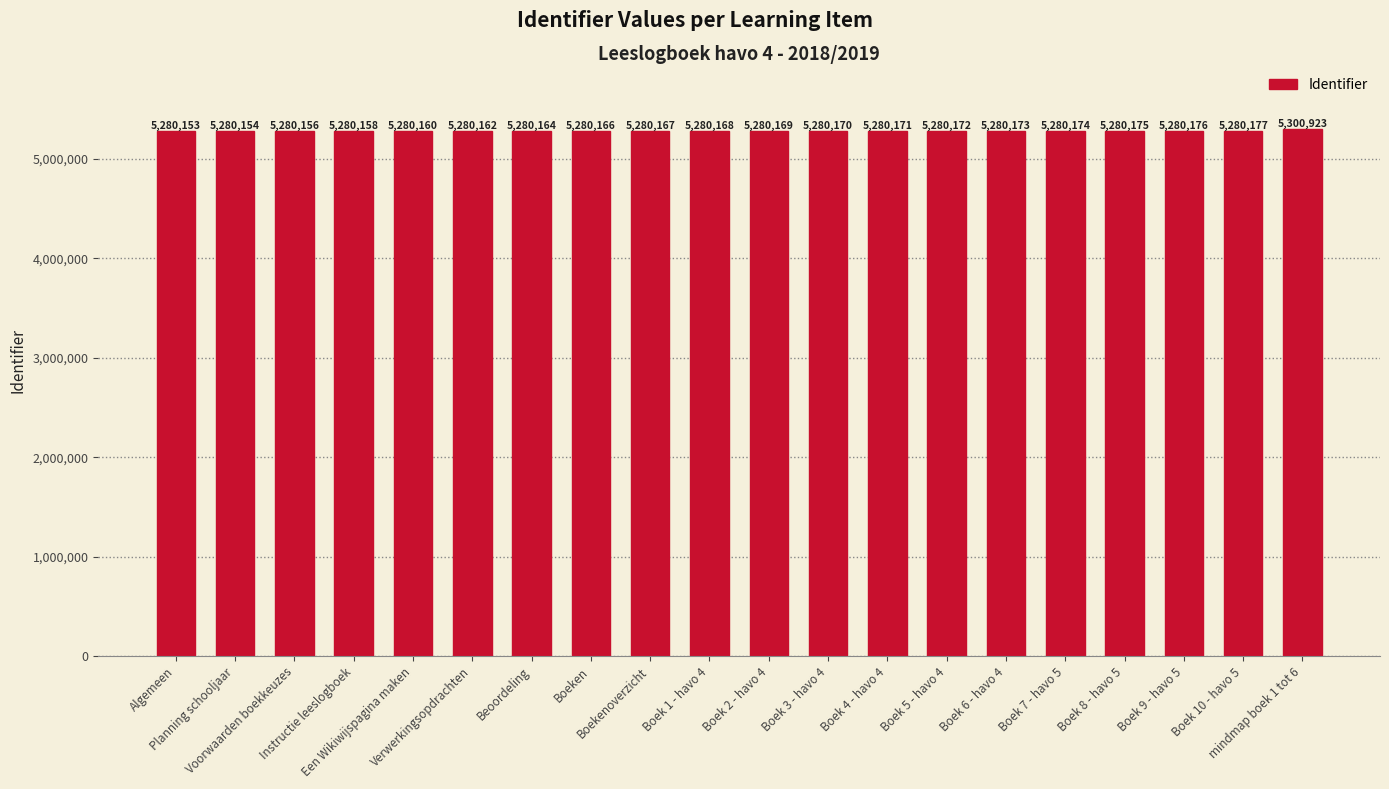

Which label corresponds to the smallest value in the chart?

Algemeen